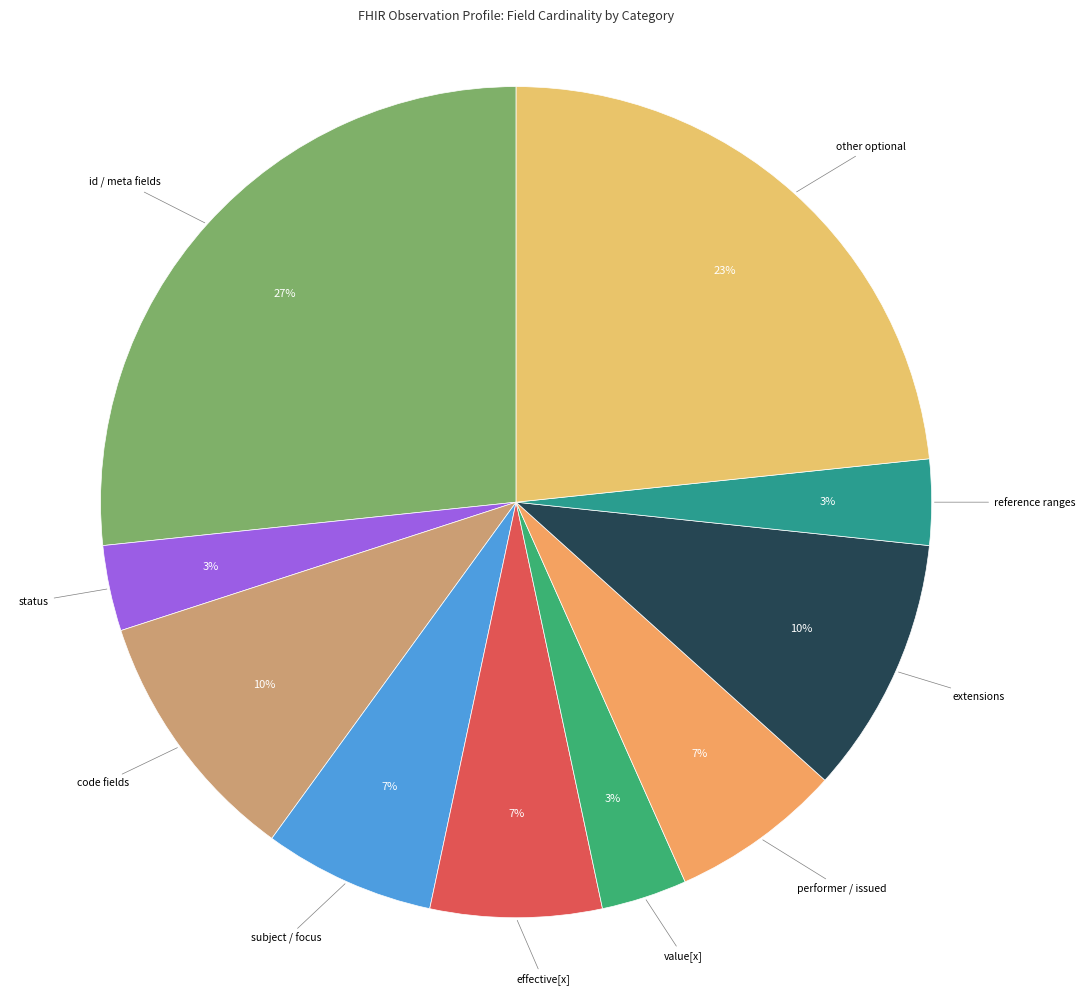

Count the number of slices in the pie.

10